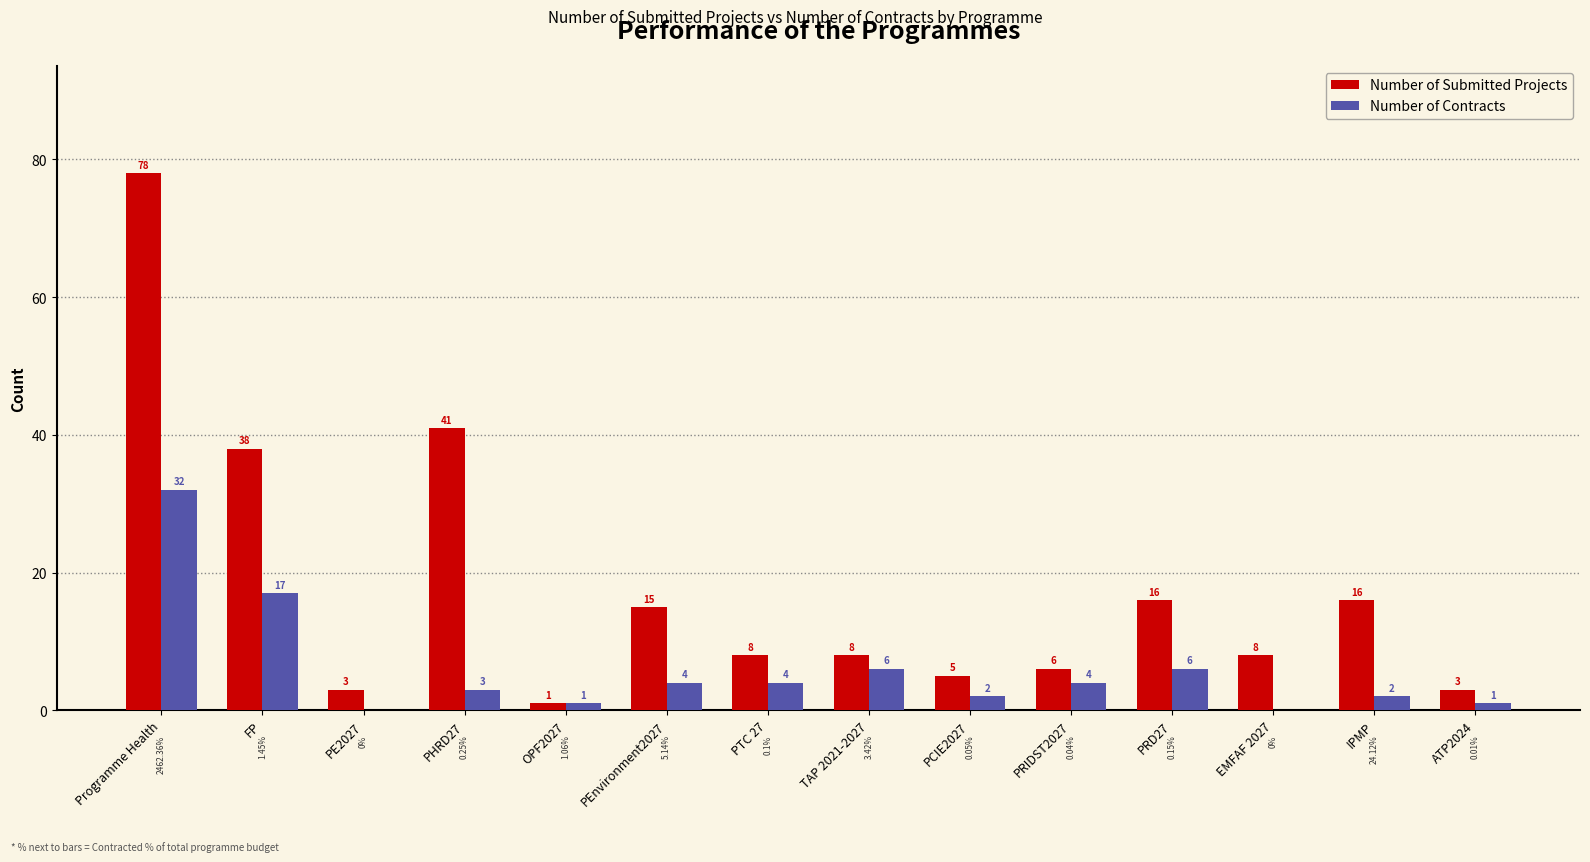

The Number of Submitted Projects series shows 8 at TAP 2021-2027. True or false?

True